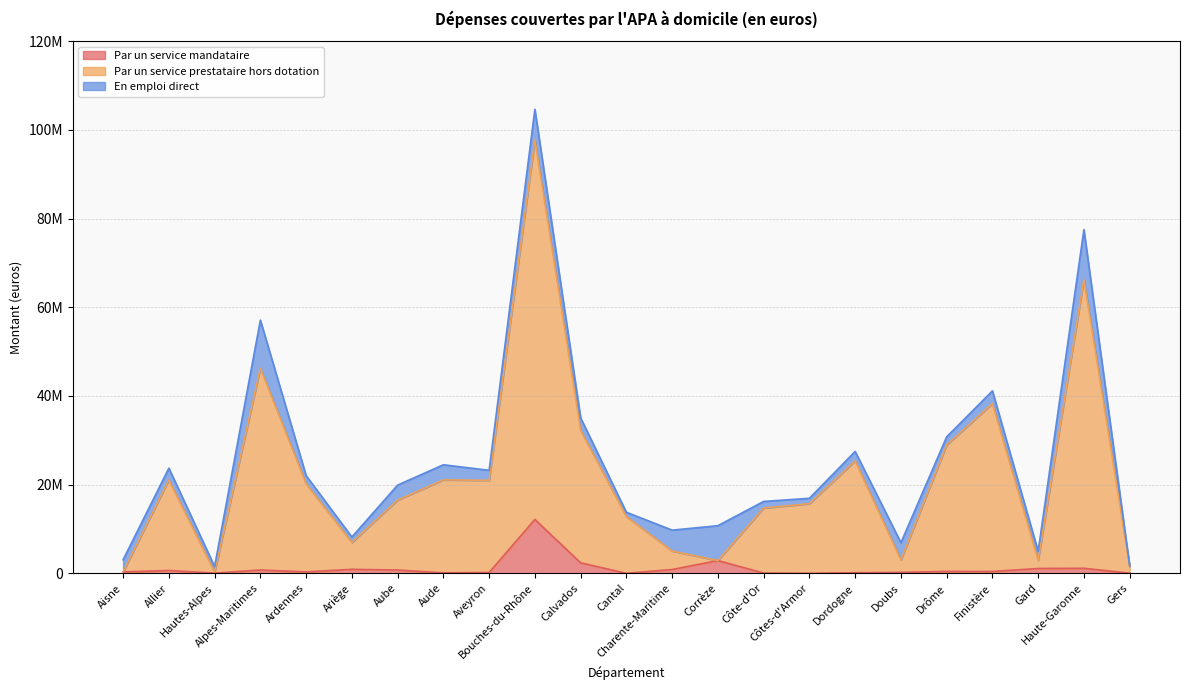

Rank the categories by Par un service prestataire hors dotation value from lowest to highest.

Hautes-Alpes, Aisne, Gers, Corrèze, Gard, Doubs, Charente-Maritime, Ariège, Cantal, Côte-d'Or, Côtes-d'Armor, Aube, Ardennes, Aveyron, Aude, Allier, Dordogne, Drôme, Calvados, Finistère, Alpes-Maritimes, Haute-Garonne, Bouches-du-Rhône